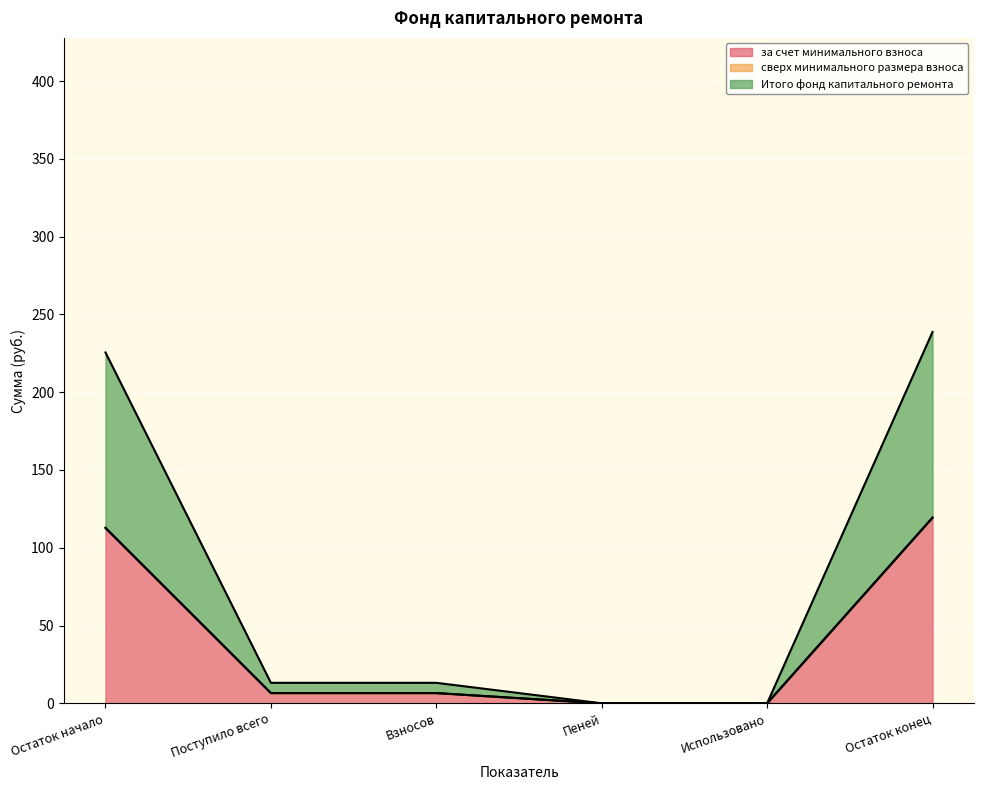

At which category is the sum across all series the highest?

Остаток конец